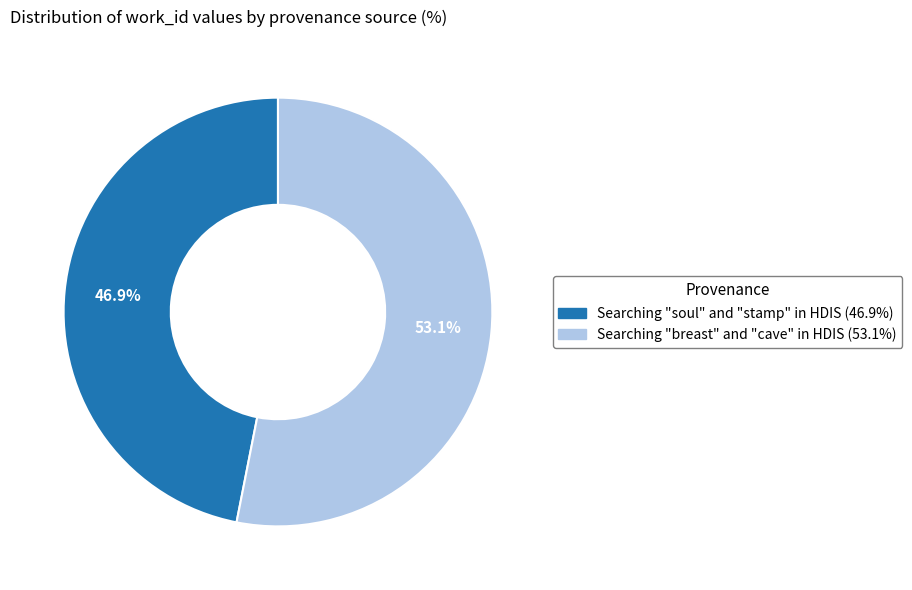

Which slice is the smallest?

Searching "soul" and "stamp" in HDIS